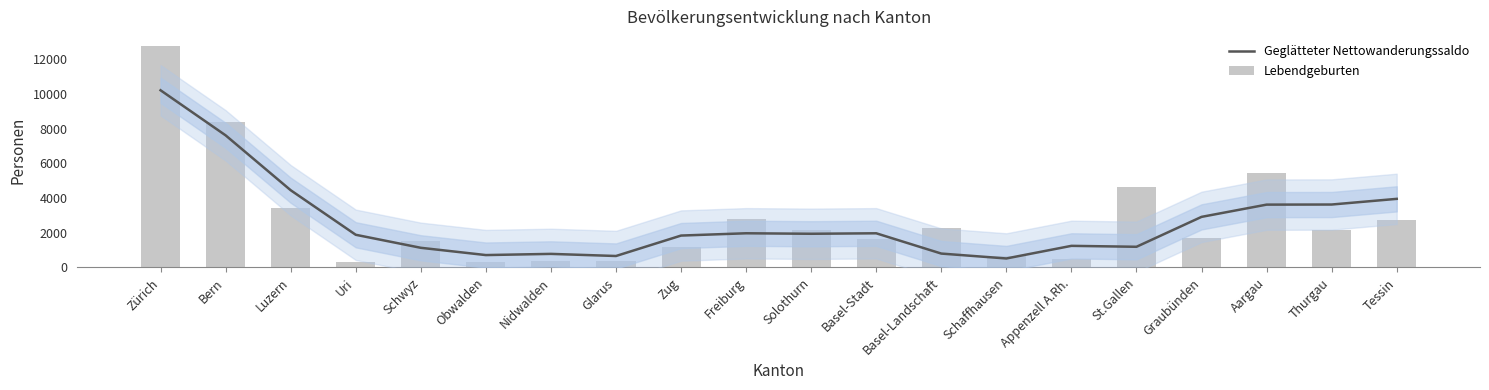

What is the difference between the maximum and second lowest values in the Geglätteter Nettowanderungssaldo series?

9551.6